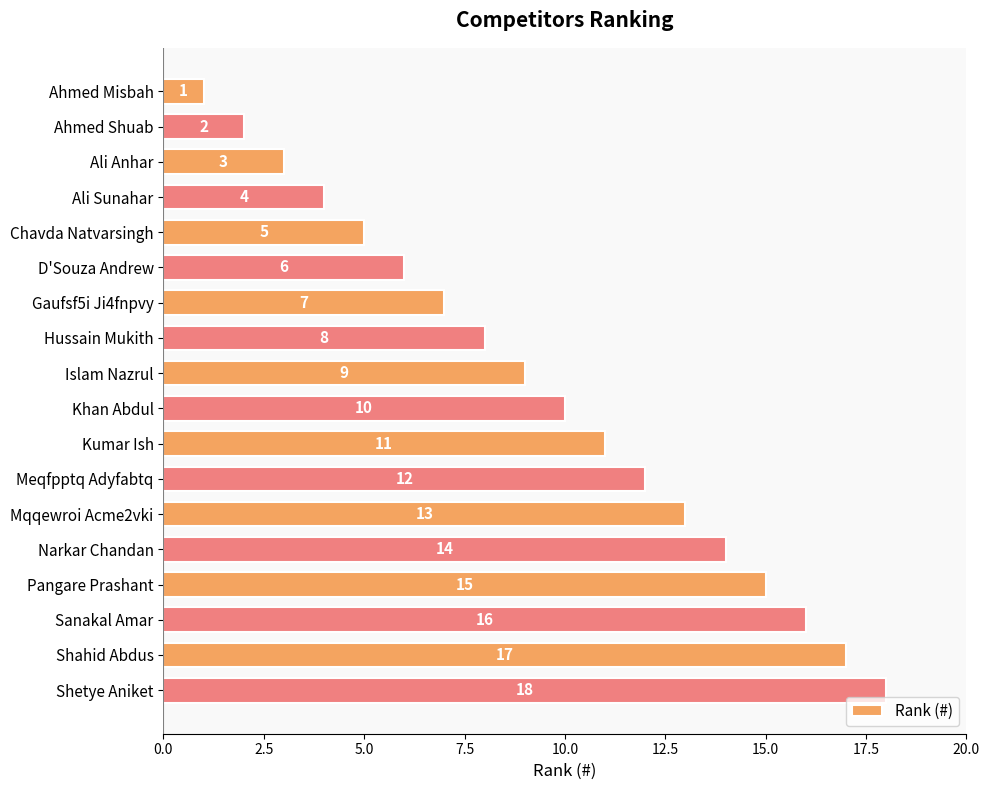

What is the label of the 8th bar from the bottom?

Kumar Ish